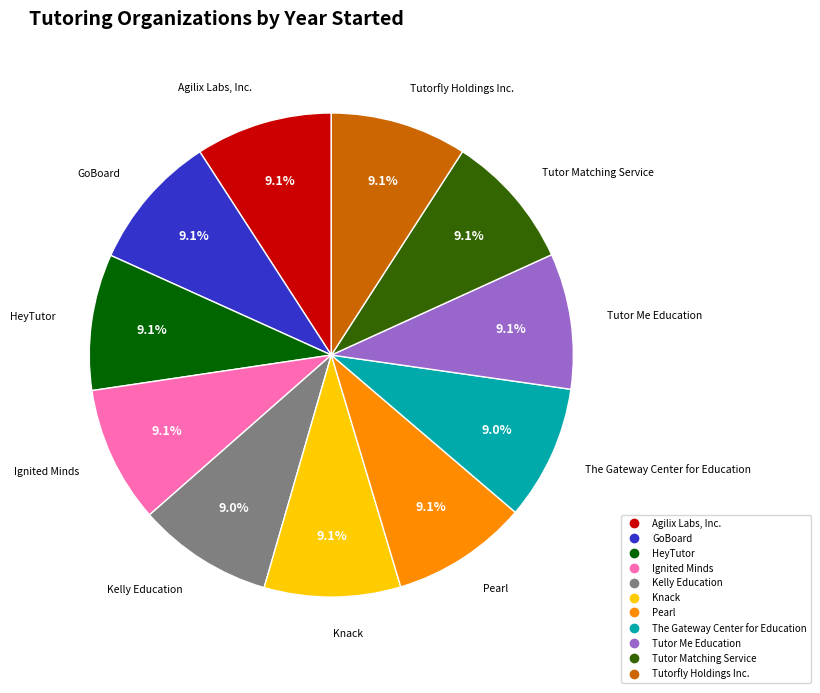

To the nearest percent, what portion does Kelly Education represent?

9%